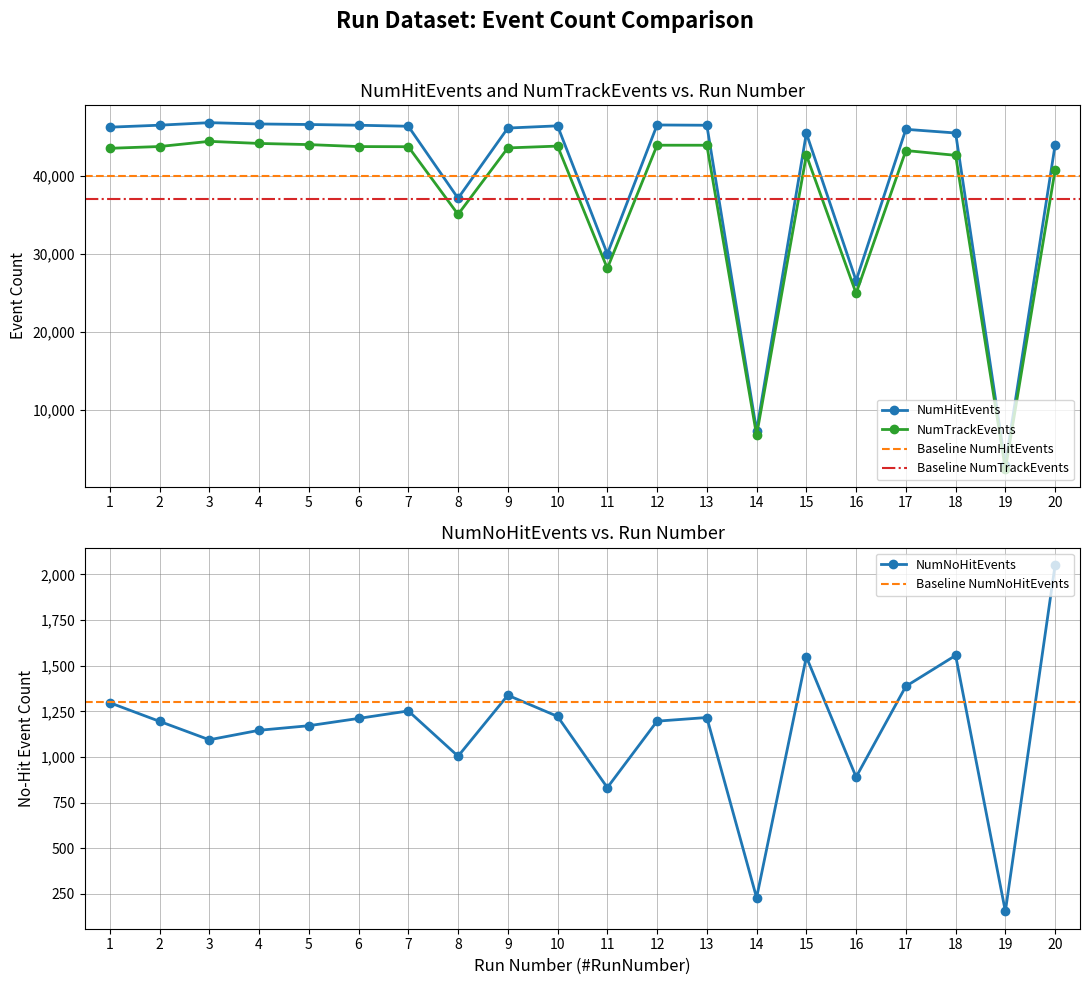

Which series has the widest spread of values?

NumHitEvents